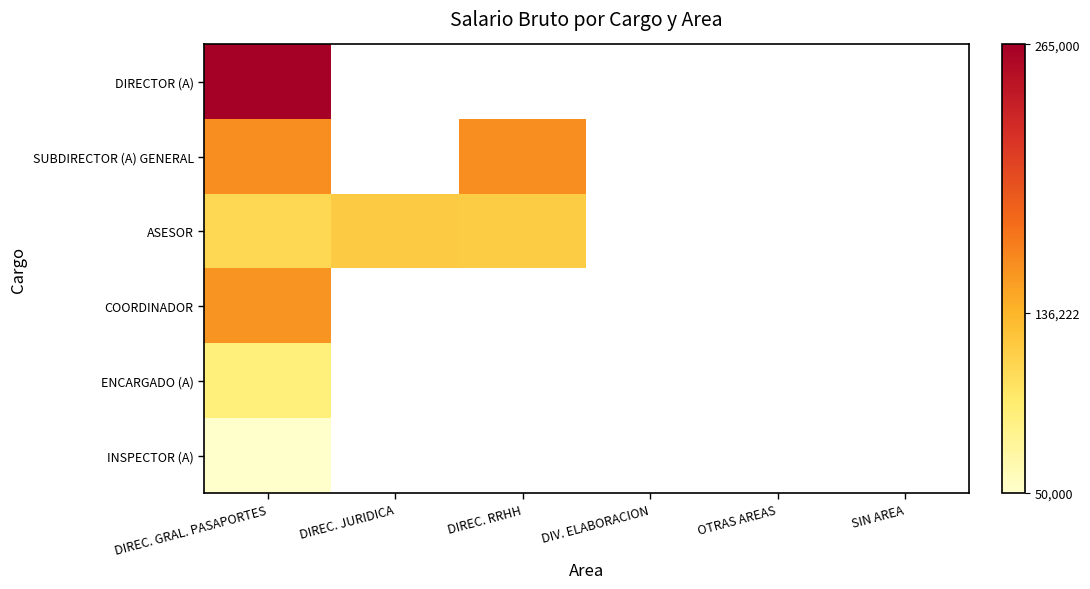

Rank the categories by ASESOR value from lowest to highest.

DIREC. GRAL. PASAPORTES, DIREC. RRHH, DIREC. JURIDICA, DIV. ELABORACION, OTRAS AREAS, SIN AREA